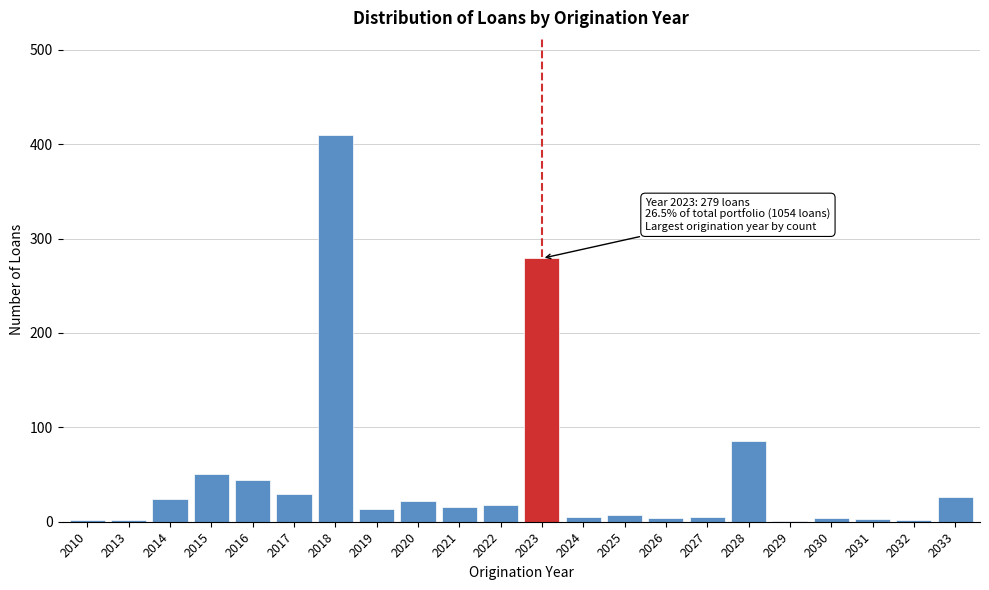

The value at 2014 is 24. True or false?

True